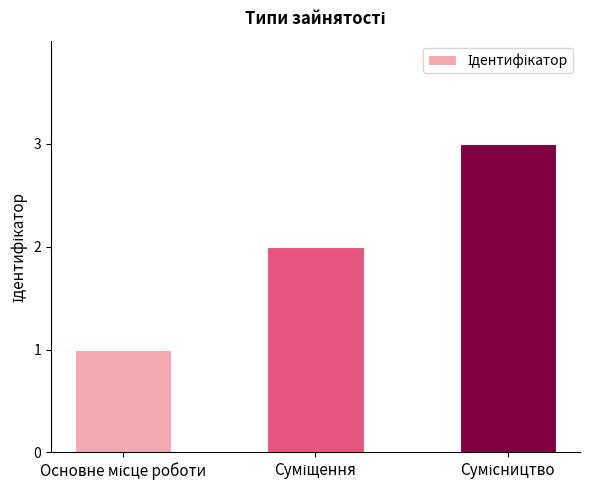

What is the sum of all values?

6